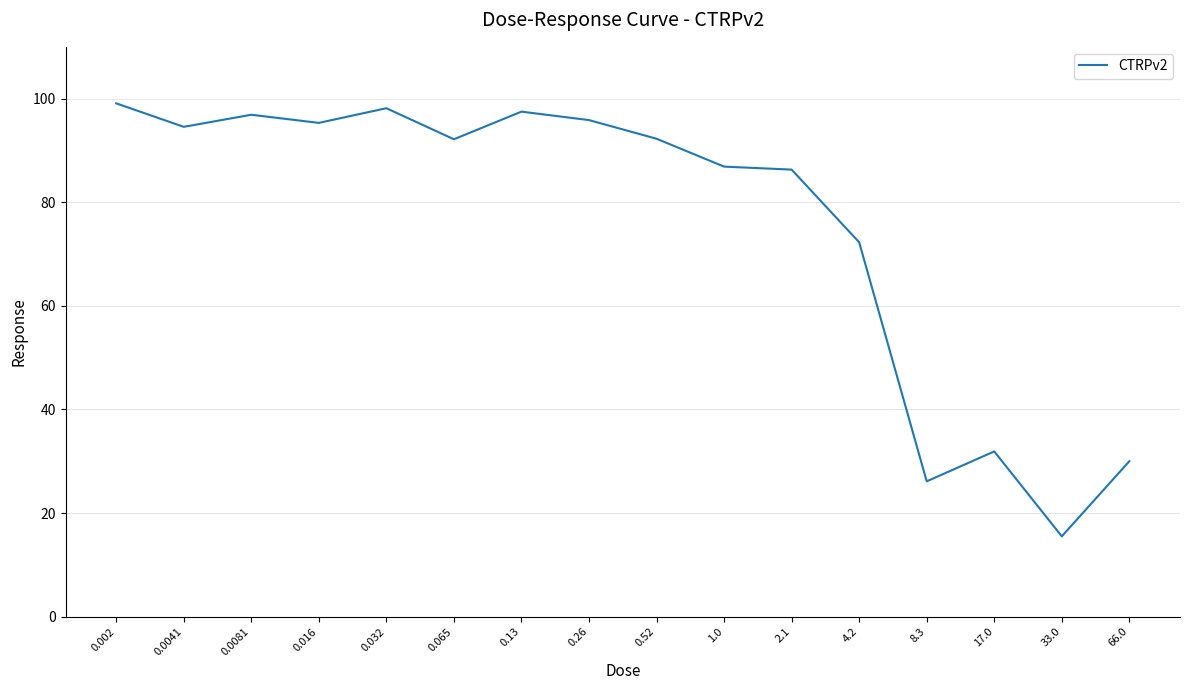

What position from the right is 0.13?

10